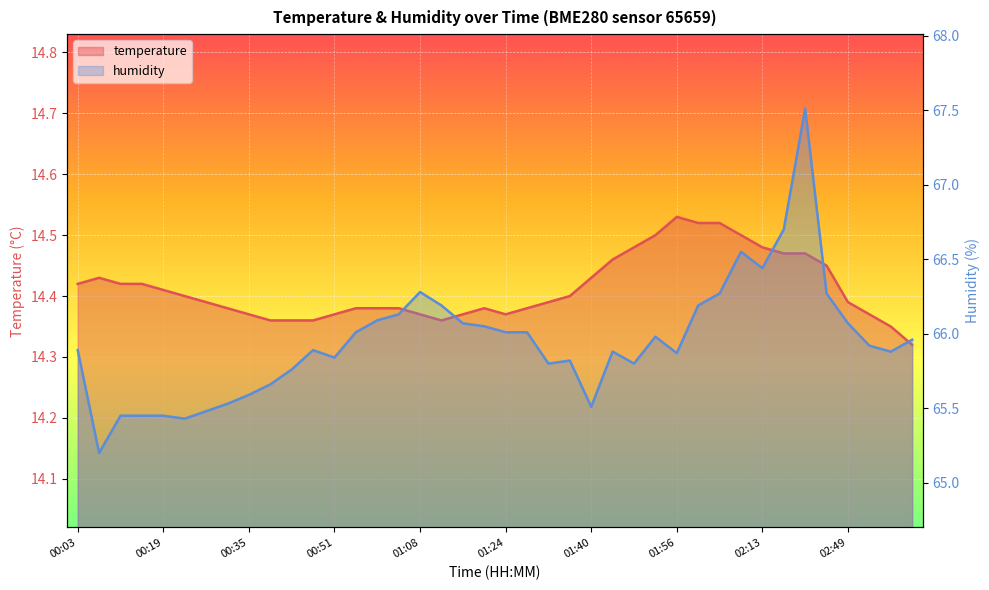

What is the label of the 25th point from the left?

01:40